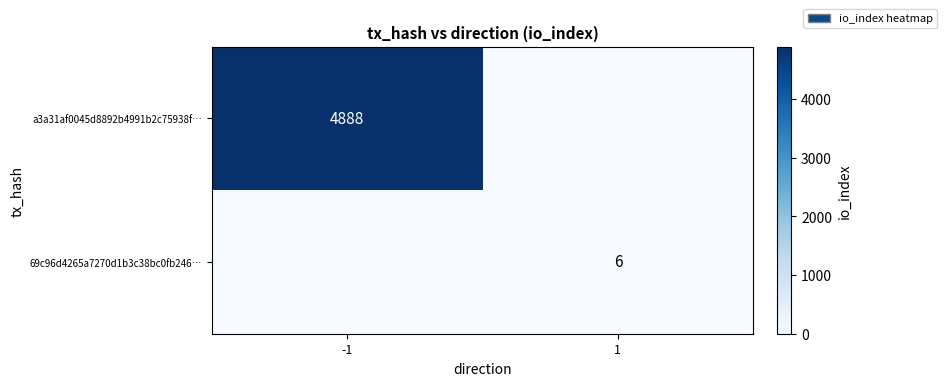

True or false: 69c96d4265a7270d1b3c38bc0fb246… has a value of 6 at 1.

True